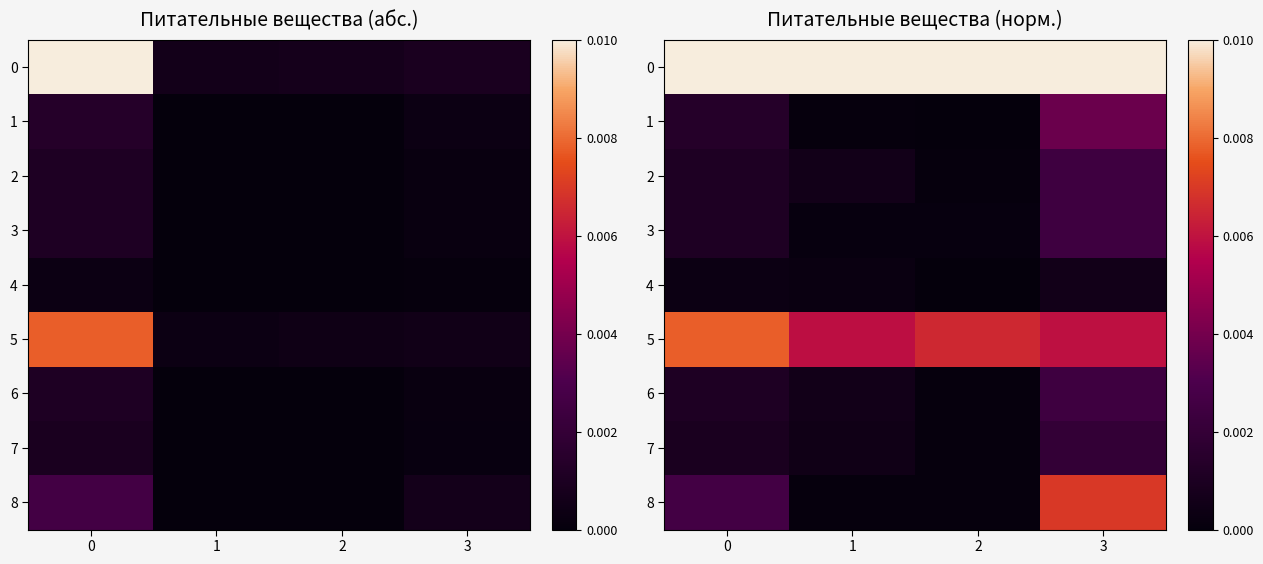

True or false: 8 has a value of 0.0 at 3.

False